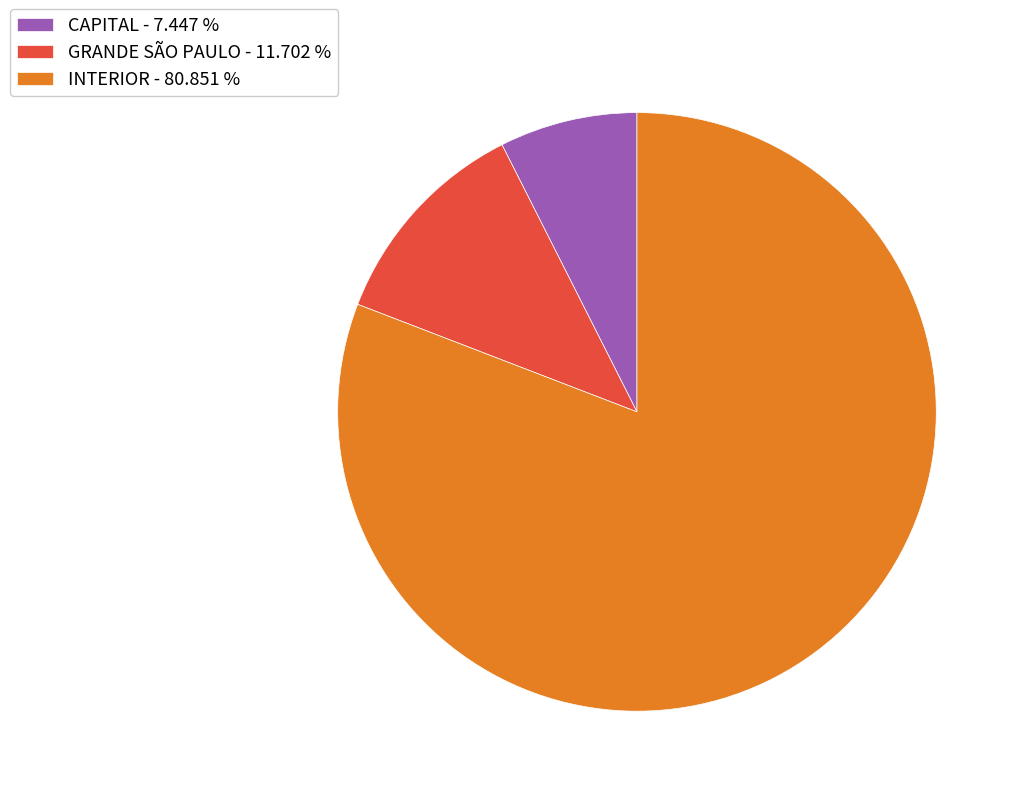

Which has a higher value, GRANDE SÃO PAULO - 11.702 % or INTERIOR - 80.851 %?

INTERIOR - 80.851 %